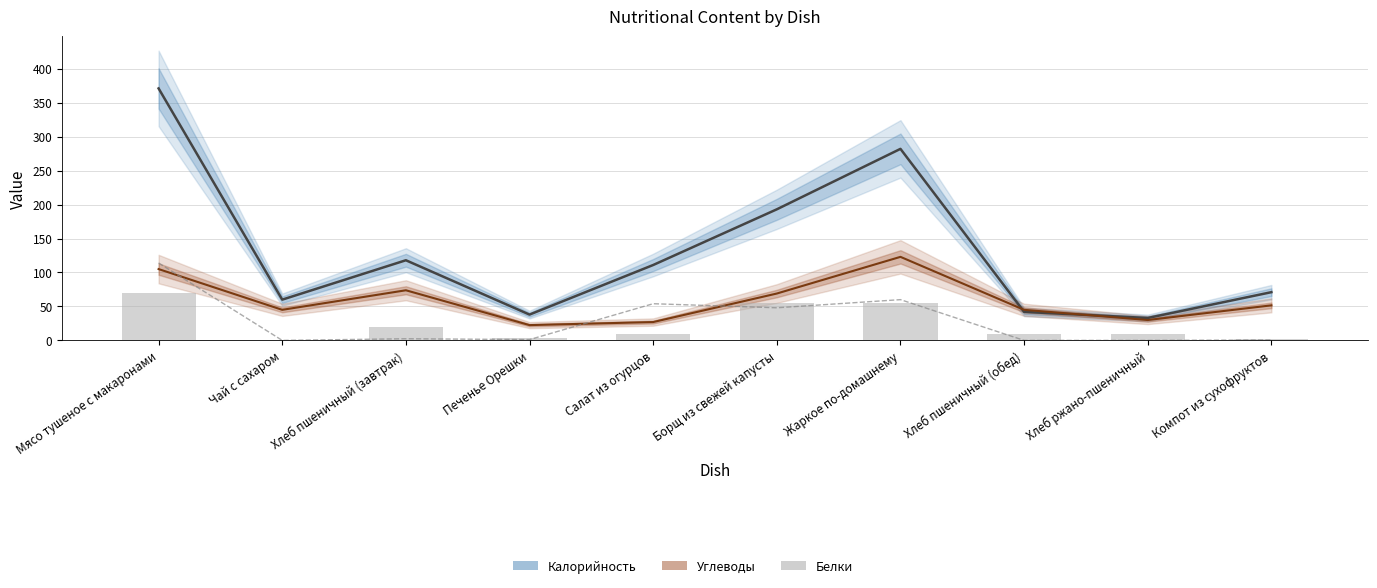

How many data points does each series have?

10